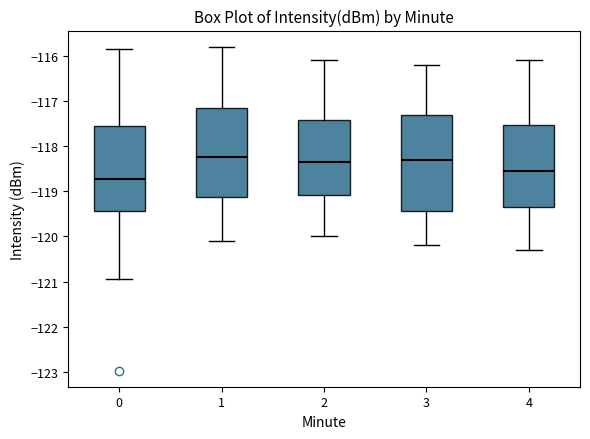

Where does the lower whisker of the box at x = 1 end on the y-axis? The values are not printed on the chart, so give them approximately, as read against the axis.

-120.1